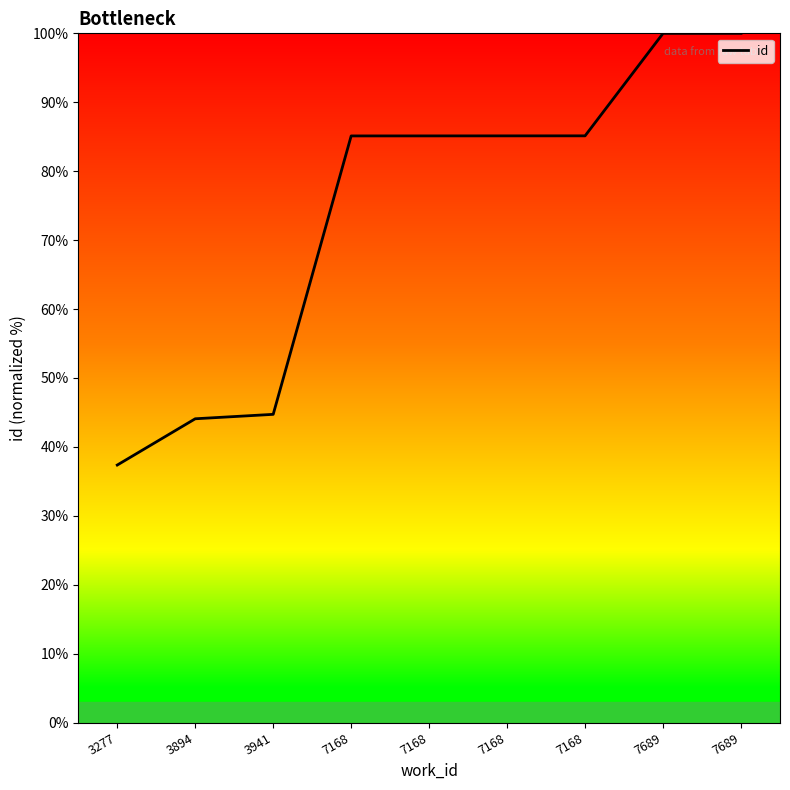

Is this an area chart (filled region under the line)?

No